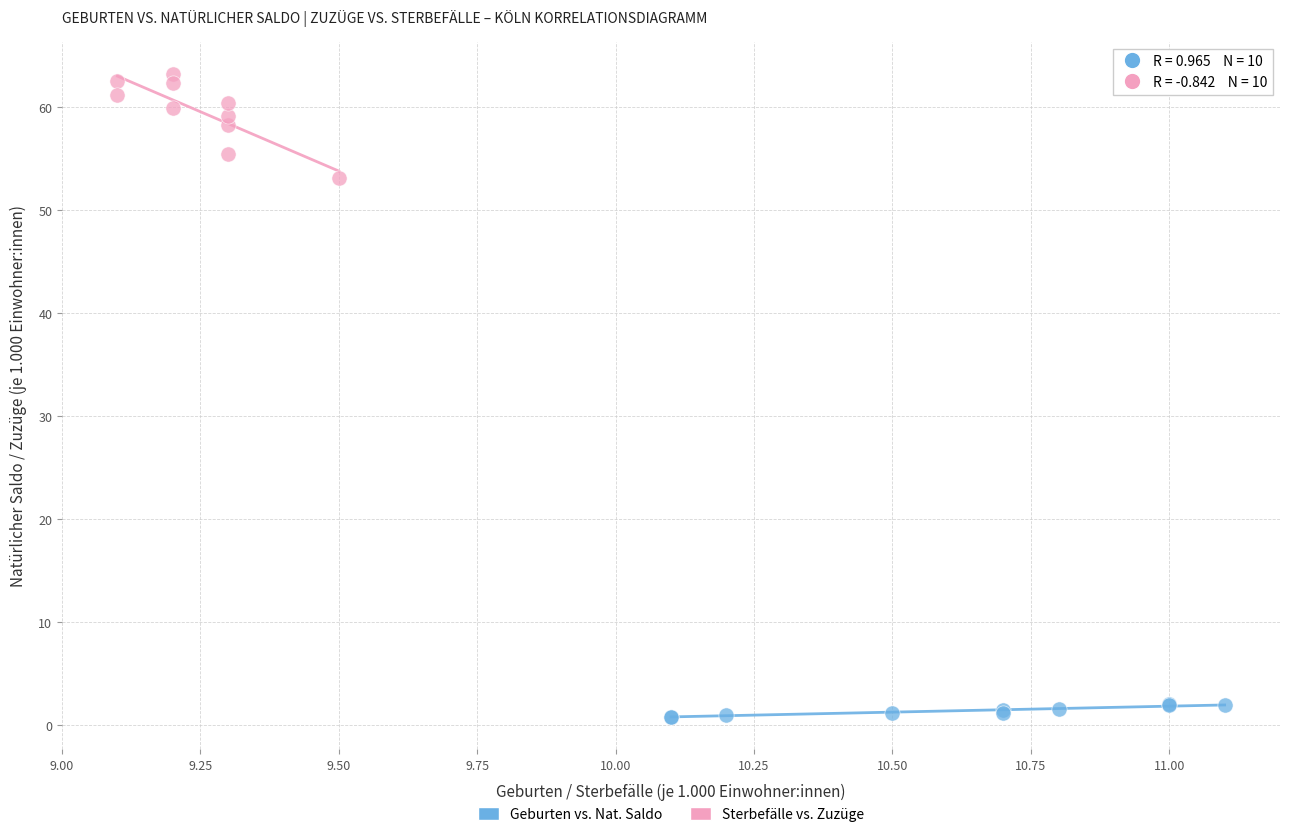

Which series contains the highest Y value?

Sterbefälle vs. Zuzüge